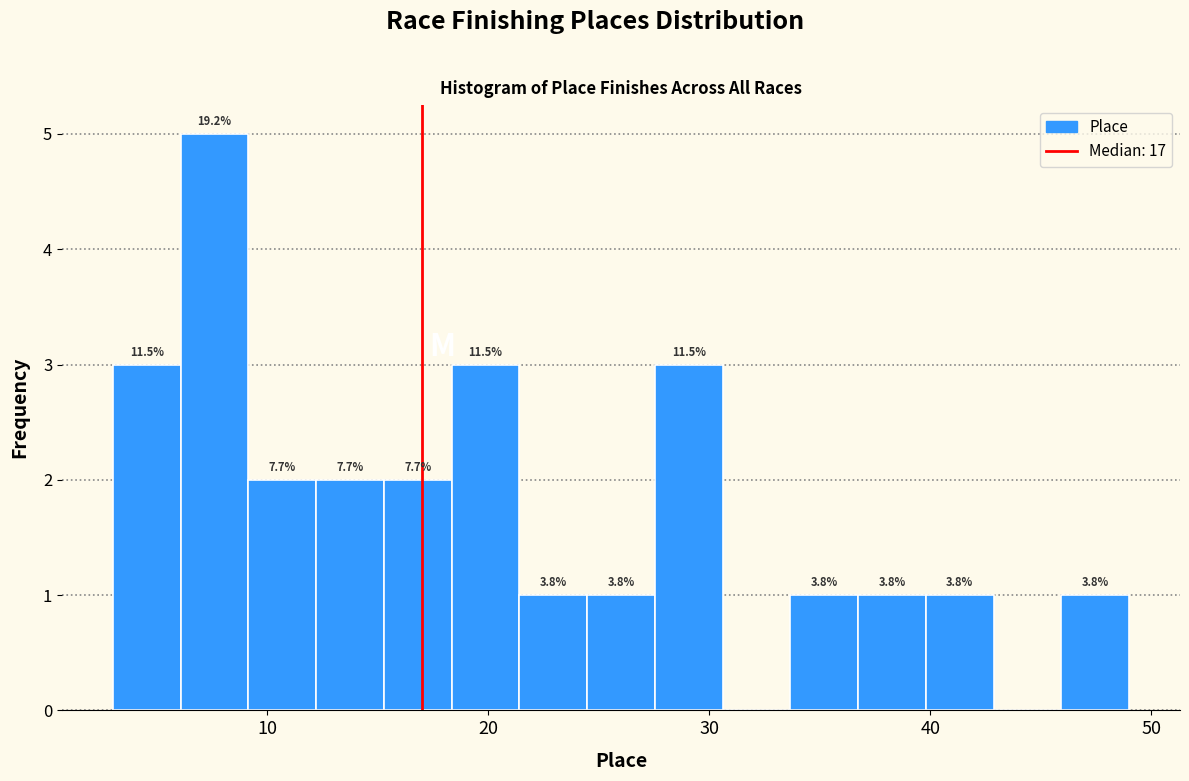

Around what value on the x-axis is the tallest bar? Give the approximate position of its centre, as read against the axis.

8